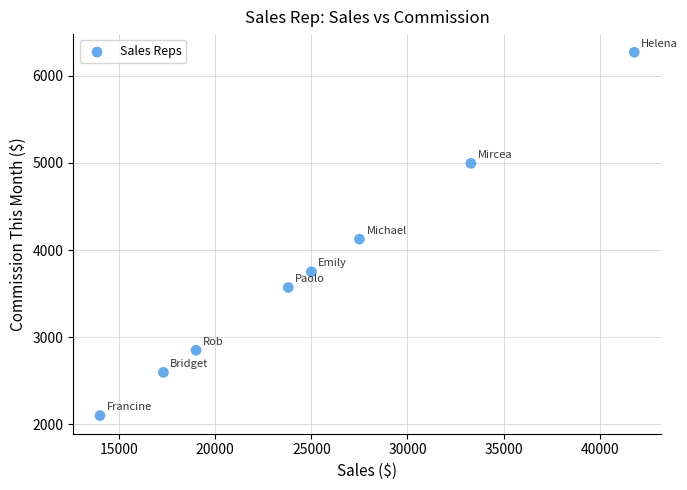

What Y value in the scatter plot is closest to 4185?

4125